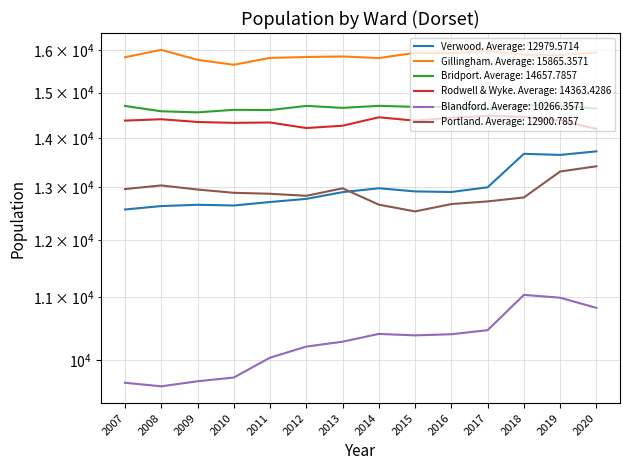

Reading right to left, what are all the values shown in this chart?

Verwood: 13724	13650	13673	12996	12904	12915	12977	12901	12770	12709	12642	12656	12631	12566
Gillingham: 15944	15881	15892	15977	15925	15935	15810	15848	15835	15814	15650	15767	16008	15829
Bridport: 14645	14708	14722	14632	14678	14682	14705	14660	14704	14611	14616	14560	14584	14702
Rodwell & Wyke: 14199	14382	14461	14484	14441	14378	14452	14268	14218	14338	14330	14349	14409	14379
Blandford: 10824	10992	11040	10464	10400	10382	10405	10283	10207	10037	9739	9684	9610	9662
Portland: 13417	13311	12797	12721	12670	12529	12658	12976	12829	12869	12888	12952	13033	12961